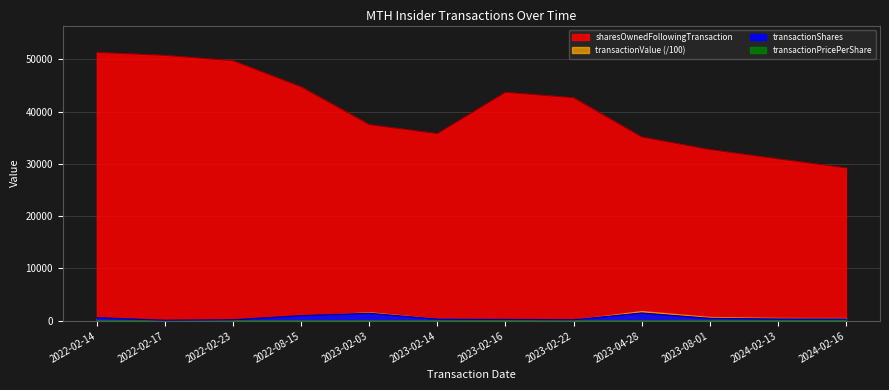

At which label does transactionShares reach its peak?

2023-04-28